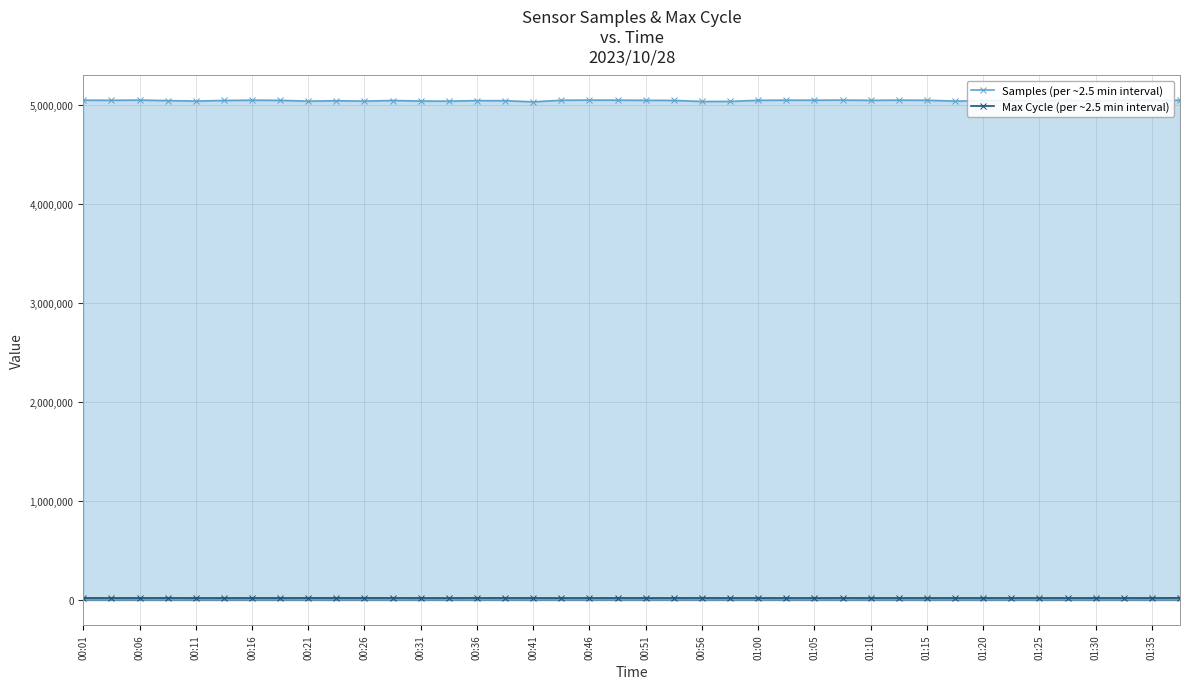

Which series has the largest total across all categories?

Samples (per ~2.5 min interval)